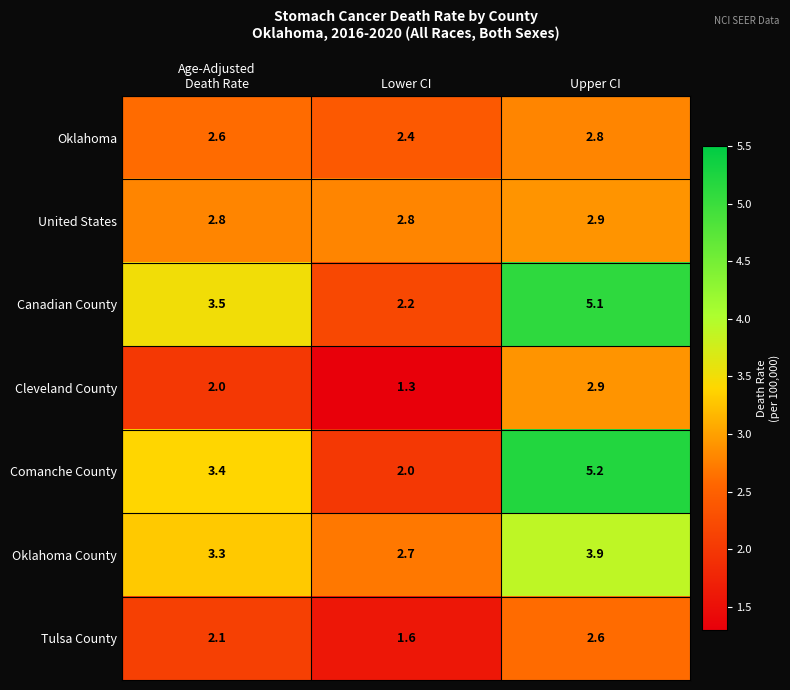

Reading left to right, transcribe all the data shown in this chart.

Oklahoma: 2.6	2.4	2.8
United States: 2.8	2.8	2.9
Canadian County: 3.5	2.2	5.1
Cleveland County: 2.0	1.3	2.9
Comanche County: 3.4	2.0	5.2
Oklahoma County: 3.3	2.7	3.9
Tulsa County: 2.1	1.6	2.6